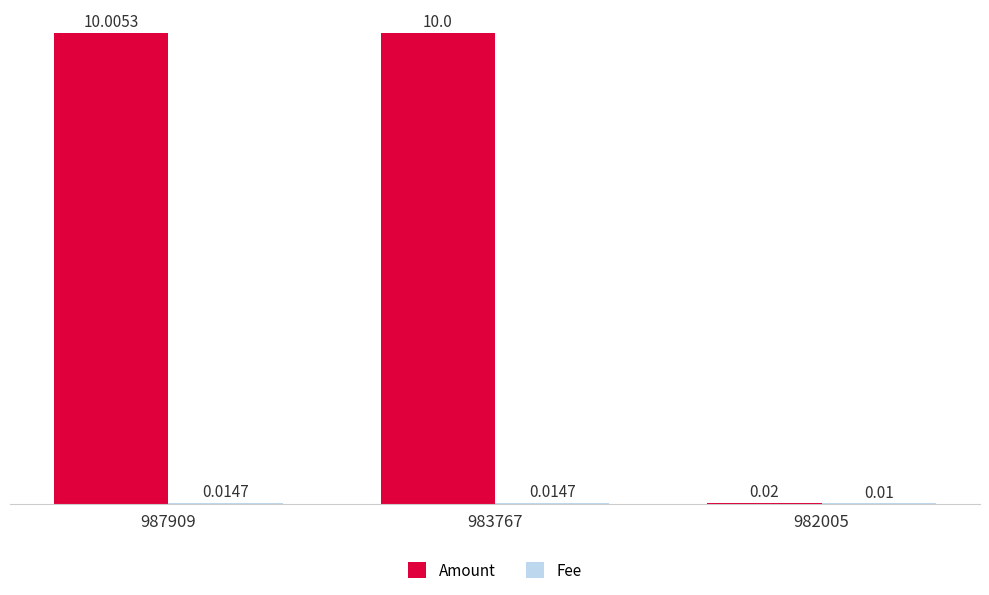

Which series has the largest total across all categories?

Amount